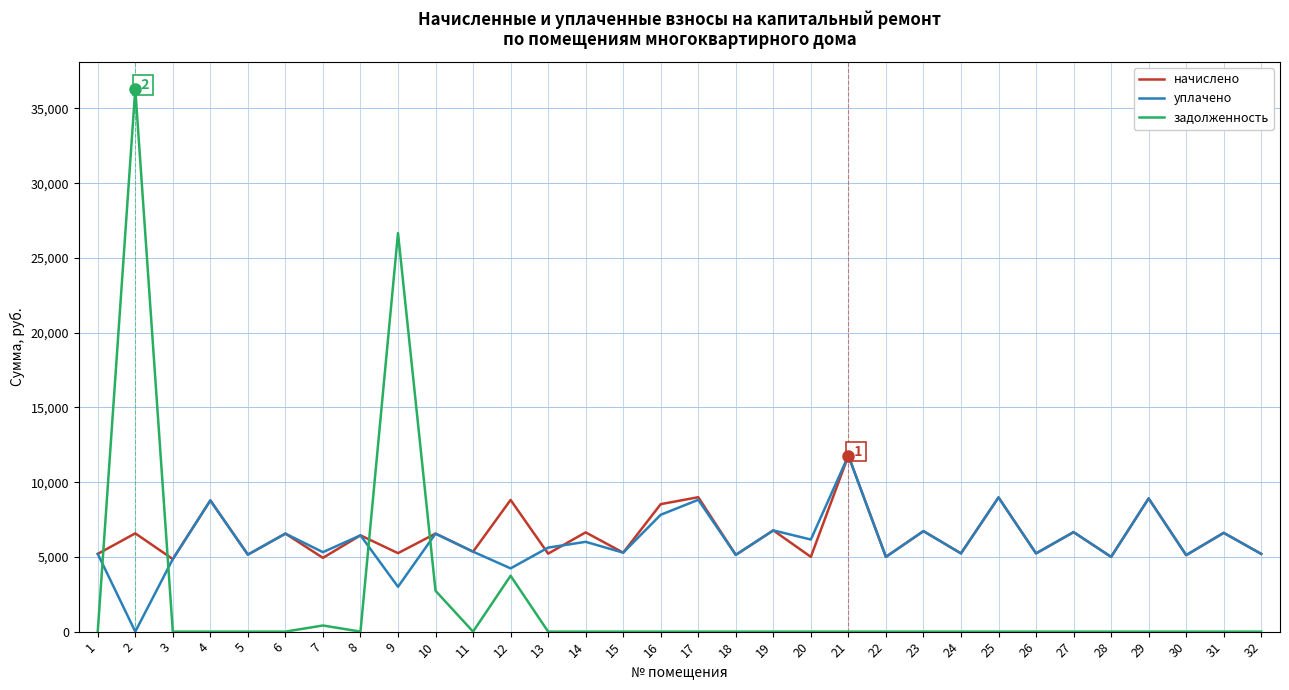

The начислено series shows 9899.9 at 6. True or false?

False